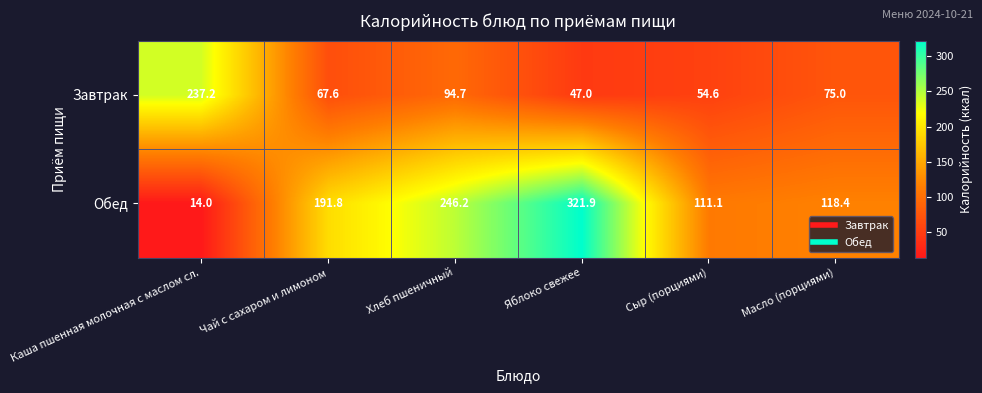

List the series in order of their overall mean, highest first.

Обед, Завтрак